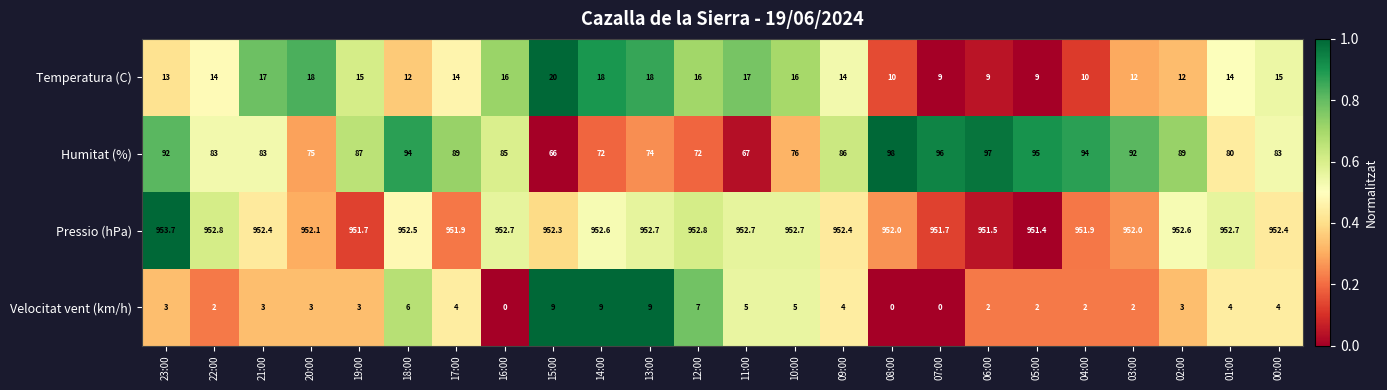

Rank the series by their maximum value, from lowest to highest.

Velocitat vent (km/h), Temperatura (C), Humitat (%), Pressio (hPa)